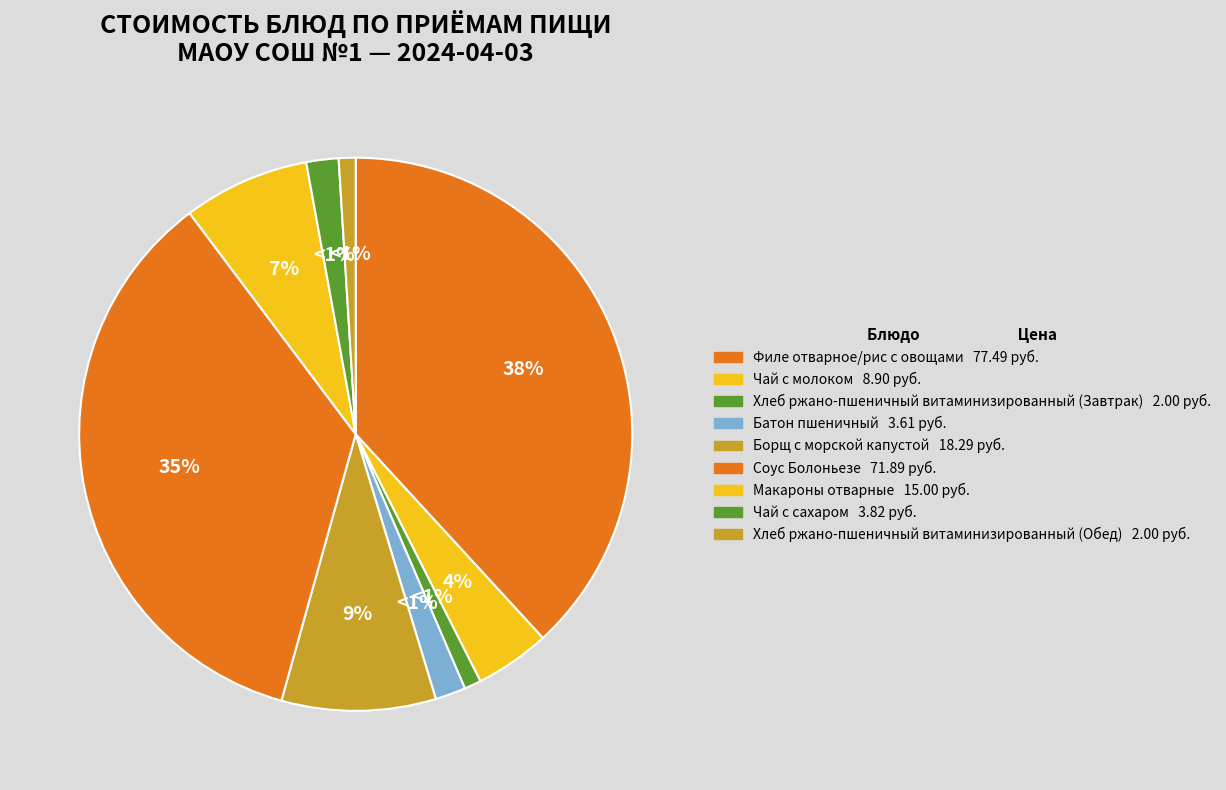

What is the total percentage of Борщ с морской капустой and Чай с сахаром?

10.9%